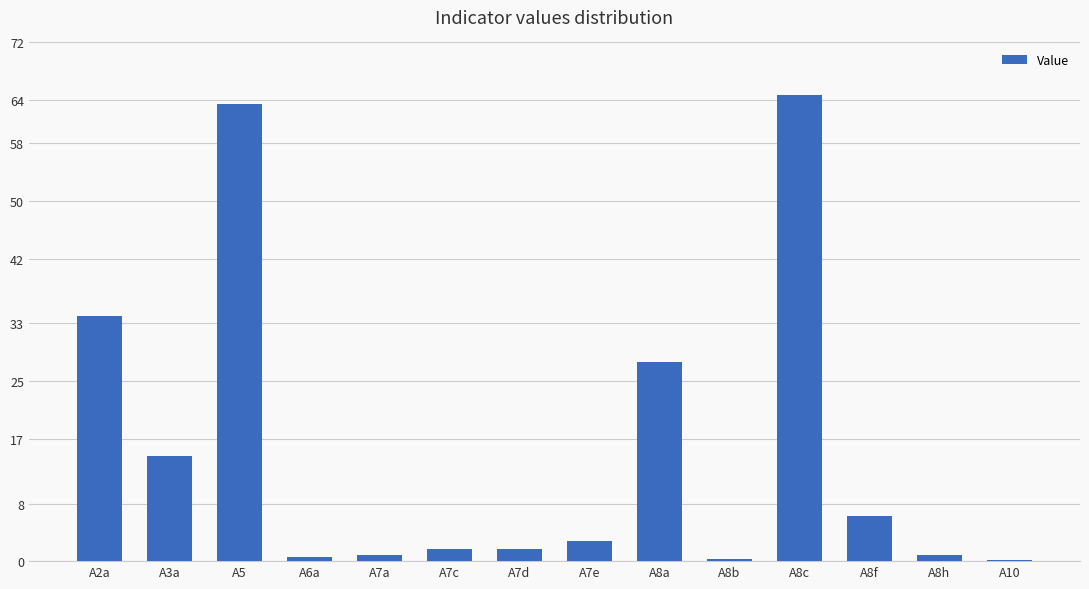

The value at A3a is 14.6. True or false?

True